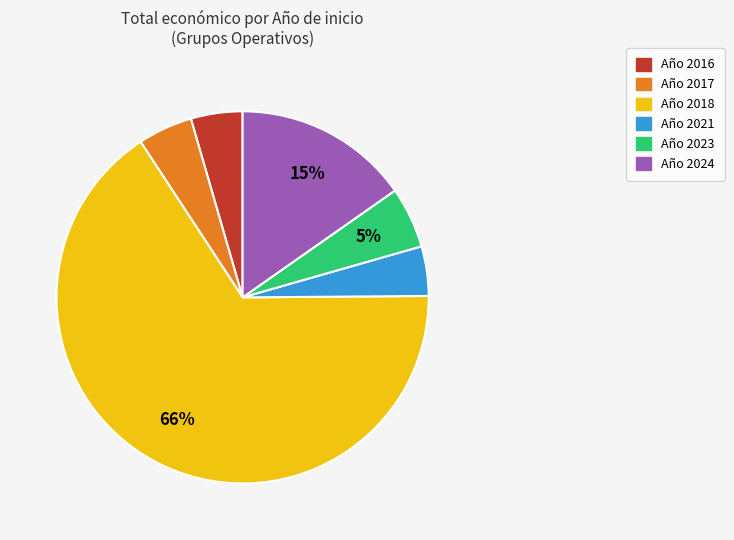

How many segments does this pie chart have?

6